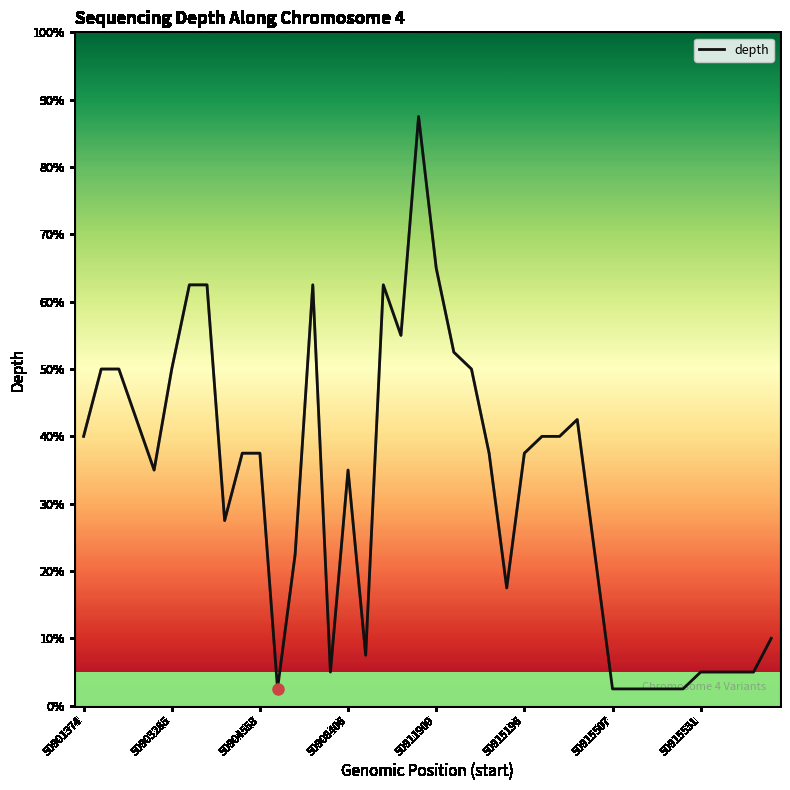

What is the label of the 14th point from the left?

13